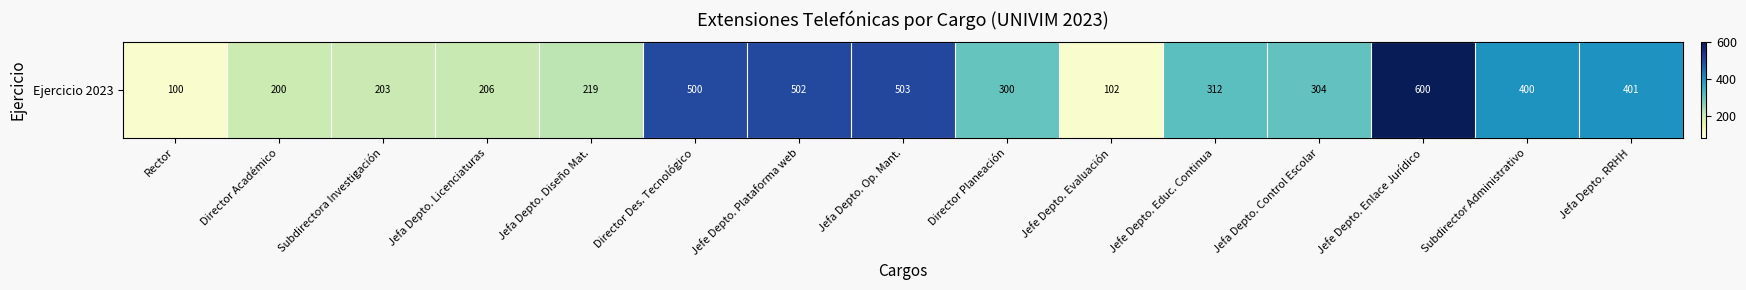

What is the change in value from Jefa Depto. Licenciaturas to Jefe Depto. Plataforma web?

+296